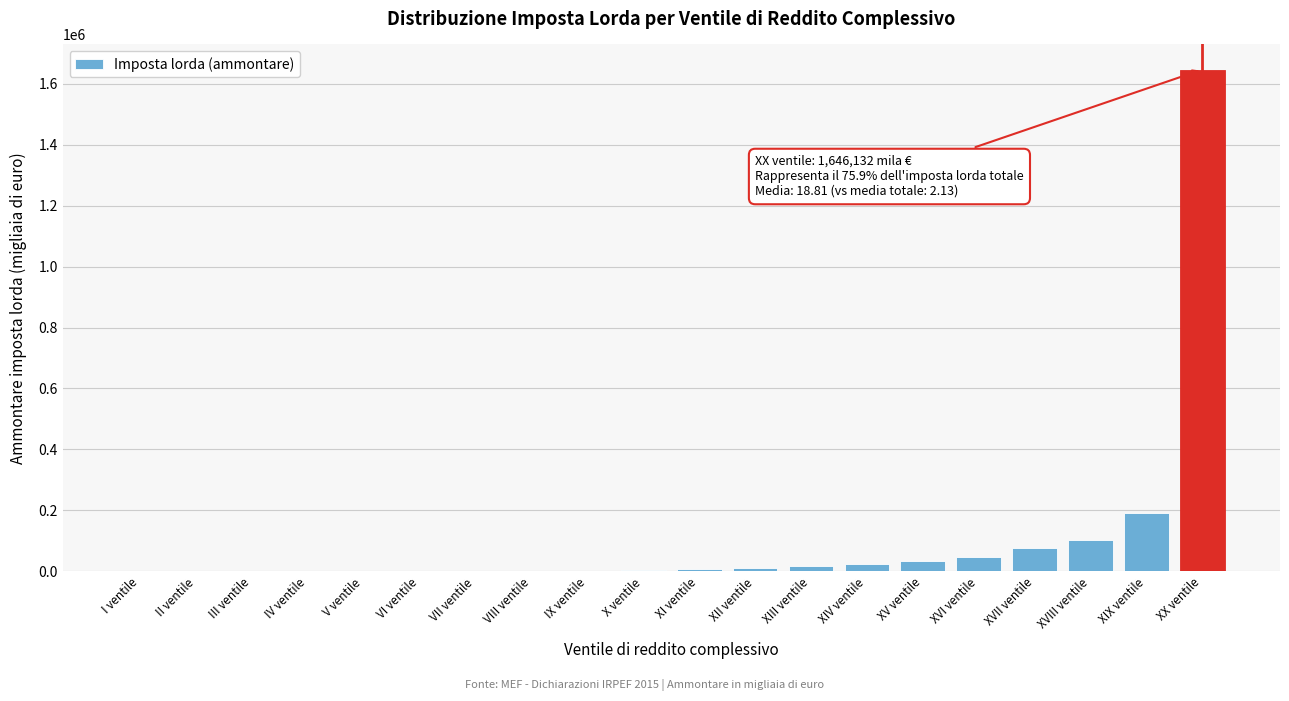

What is the sum of all values?

2167023